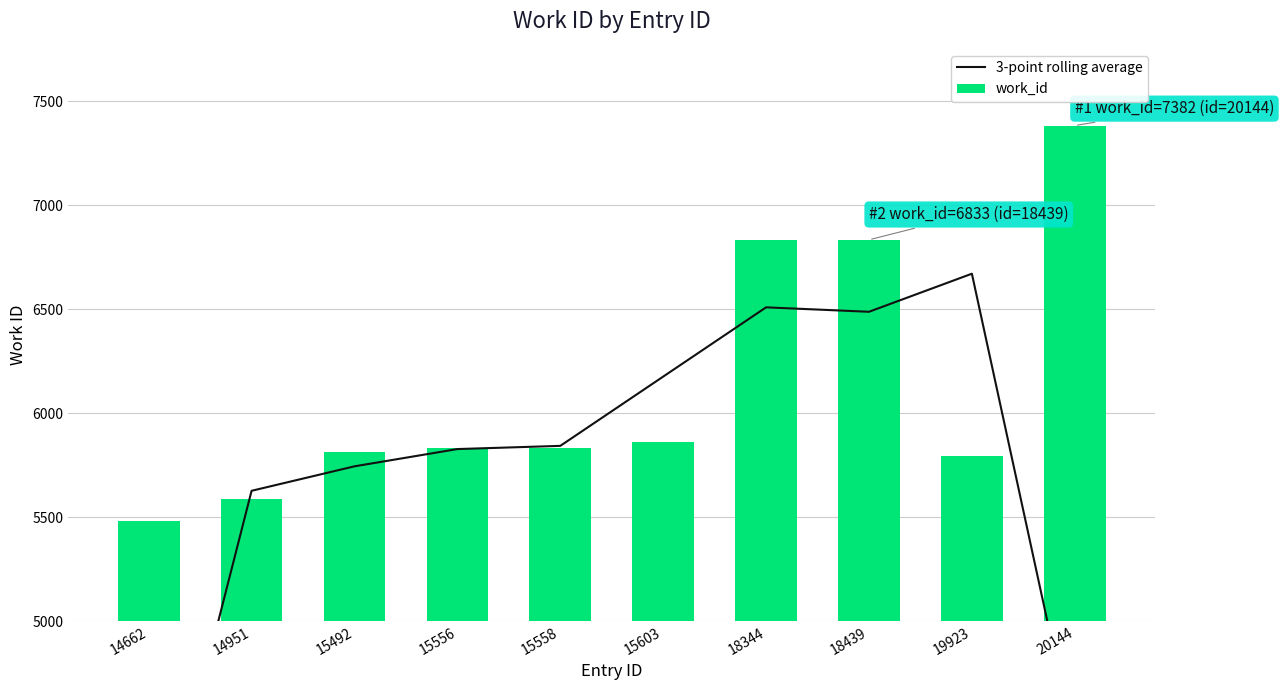

At 14951, list the series in order from largest to smallest.

3-point rolling average, work_id